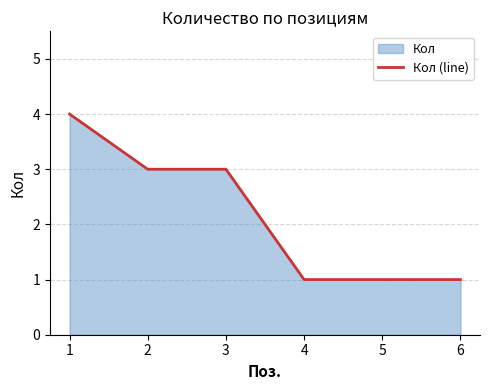

At which category does the chart reach its peak across all series?

1